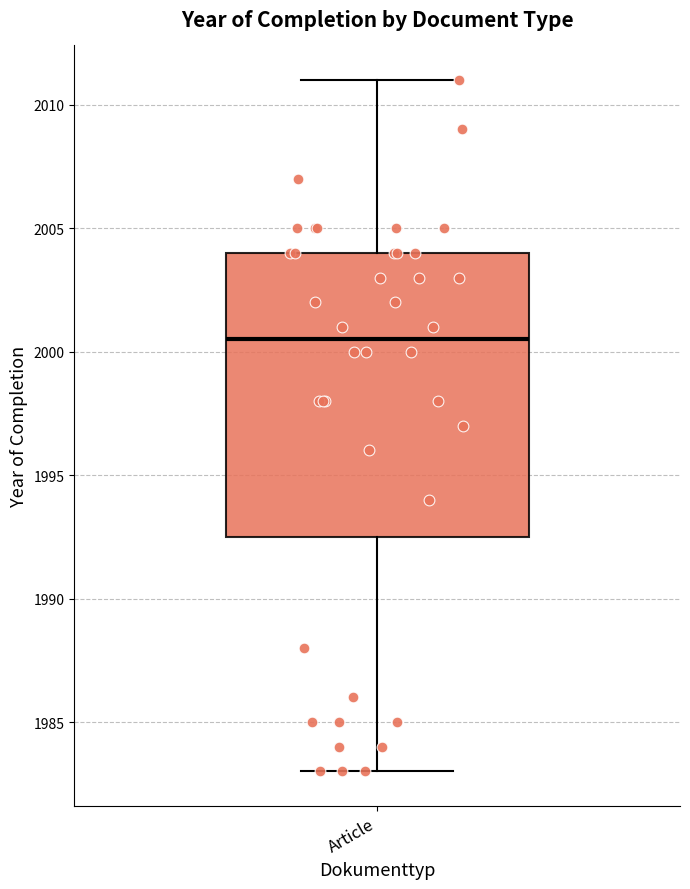

Transcribe this box plot: give where the median line is, the range the box spans, and where the two whiskers end, as read against the y-axis. The values are not printed on the chart, so give them approximately, as read against the axis.

median 2000.5, box 1992.5 to 2004.0, whiskers 1983.0 to 2011.0